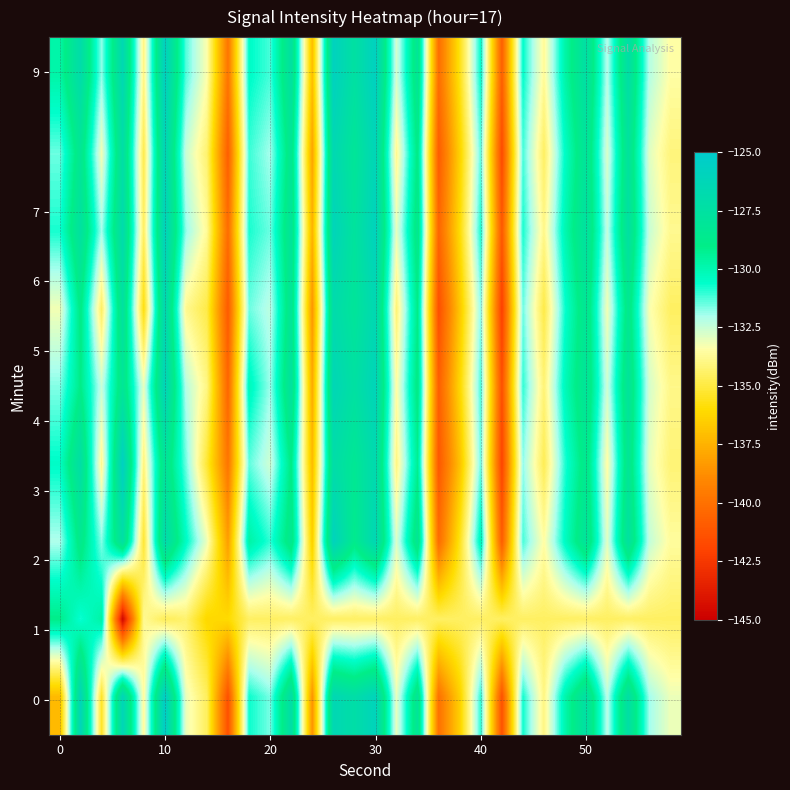

What is the minimum value shown in the chart?

-144.7